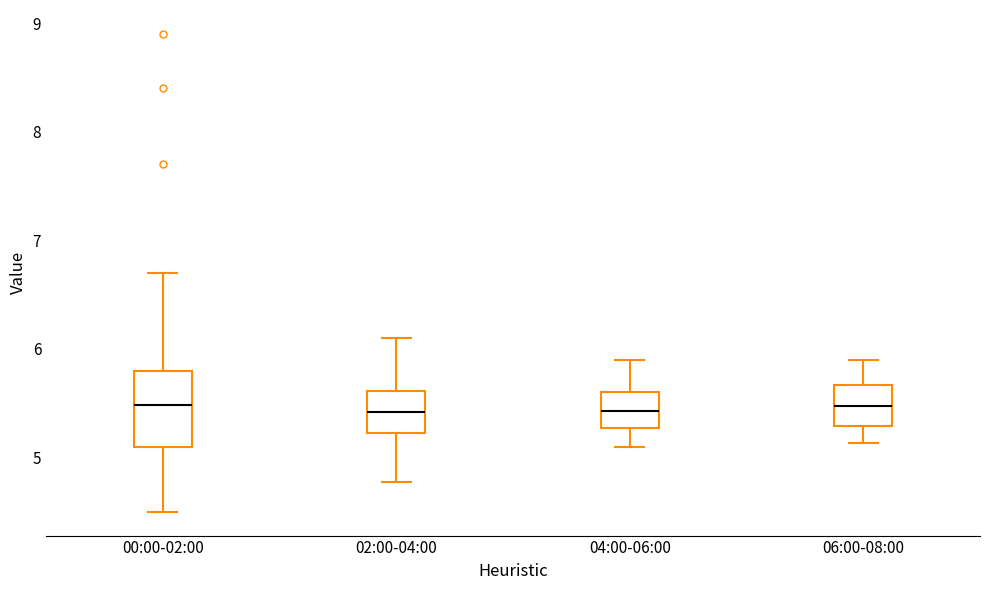

Reading left to right, read every box against the y-axis: the position of its median line, the range the box covers, and the ends of its whiskers. The values are not printed on the chart, so give them approximately, as read against the axis.

00:00-02:00: median 5.5, box 5.1 to 5.8, whiskers 4.5 to 6.7
02:00-04:00: median 5.4, box 5.2 to 5.6, whiskers 4.8 to 6.1
04:00-06:00: median 5.4, box 5.3 to 5.6, whiskers 5.1 to 5.9
06:00-08:00: median 5.5, box 5.3 to 5.7, whiskers 5.1 to 5.9